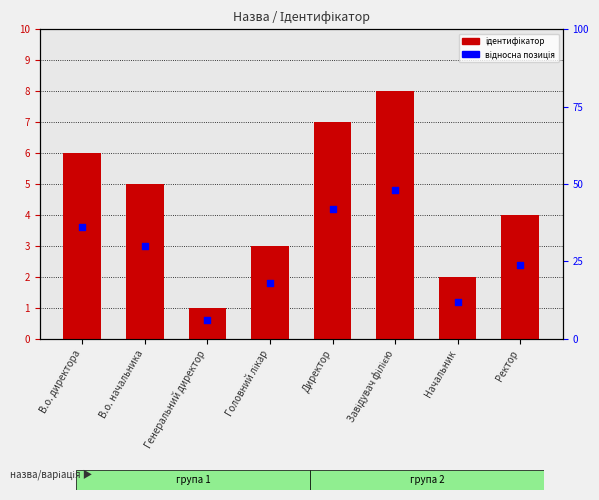

Which series reaches the maximum Y coordinate?

Ідентифікатор